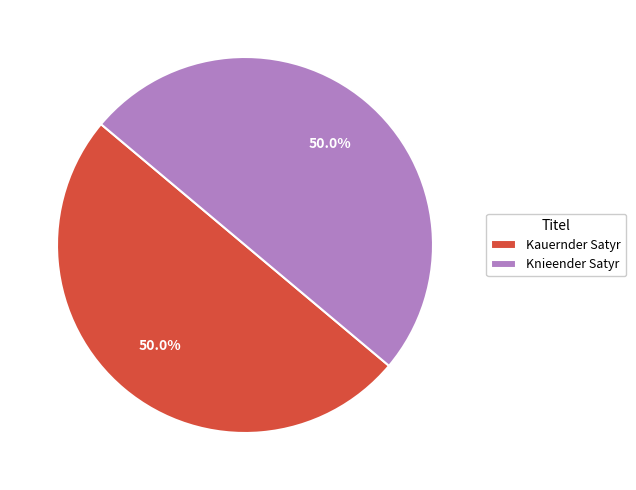

What percentage is NOT represented by Knieender Satyr?

50.0%